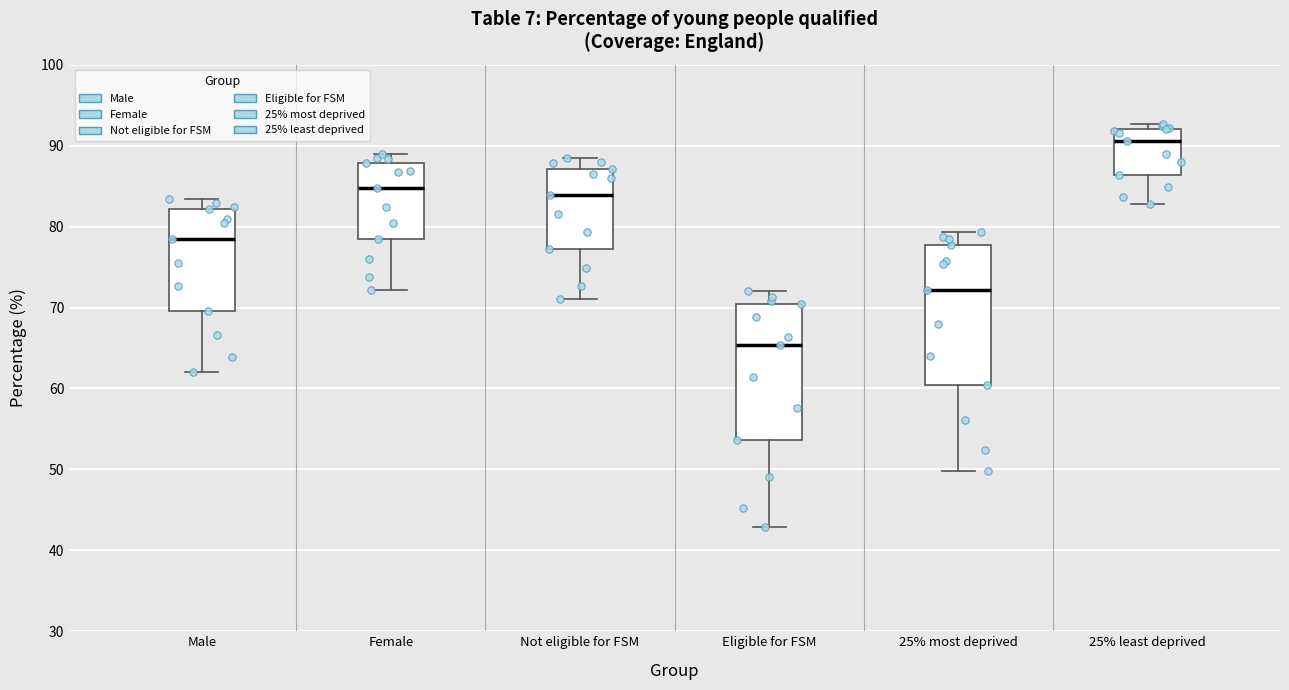

Reading left to right, transcribe this box plot: for each box, give where its median line is, the range the box spans, and where its two whiskers end, as read against the y-axis. The values are not printed on the chart, so give them approximately, as read against the axis.

Male: median 79, box 70 to 82, whiskers 62 to 83
Female: median 85, box 79 to 88, whiskers 72 to 89
Not eligible for FSM: median 84, box 77 to 87, whiskers 71 to 88
Eligible for FSM: median 65, box 54 to 70, whiskers 43 to 72
25% most deprived: median 72, box 60 to 78, whiskers 50 to 79
25% least deprived: median 91, box 86 to 92, whiskers 83 to 93